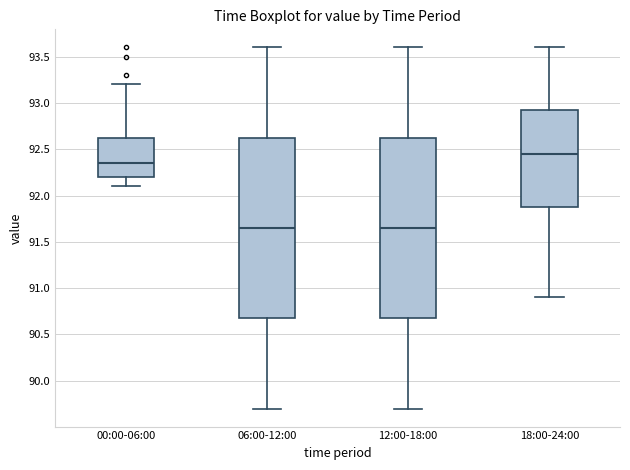

Where does the median line of the box for 18:00-24:00 sit on the y-axis? The values are not printed on the chart, so give them approximately, as read against the axis.

92.45